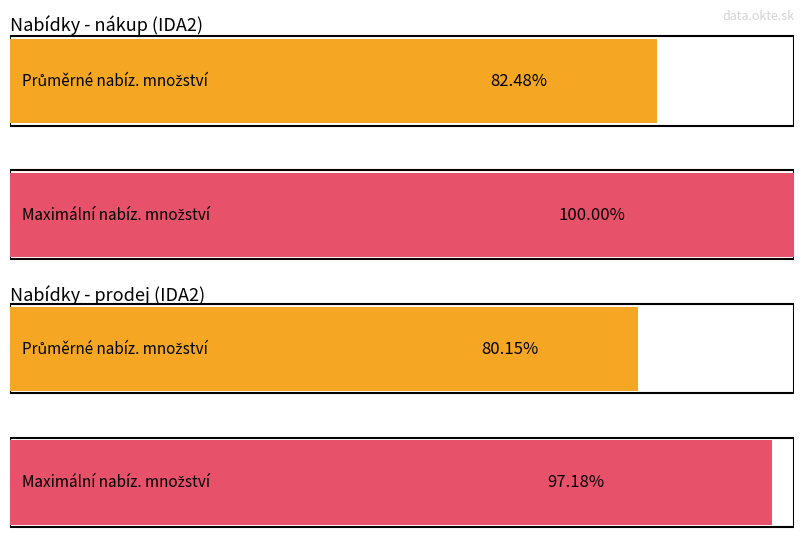

Between nákup and prodej, which series saw the biggest shift?

Max nabízené množství (MW)